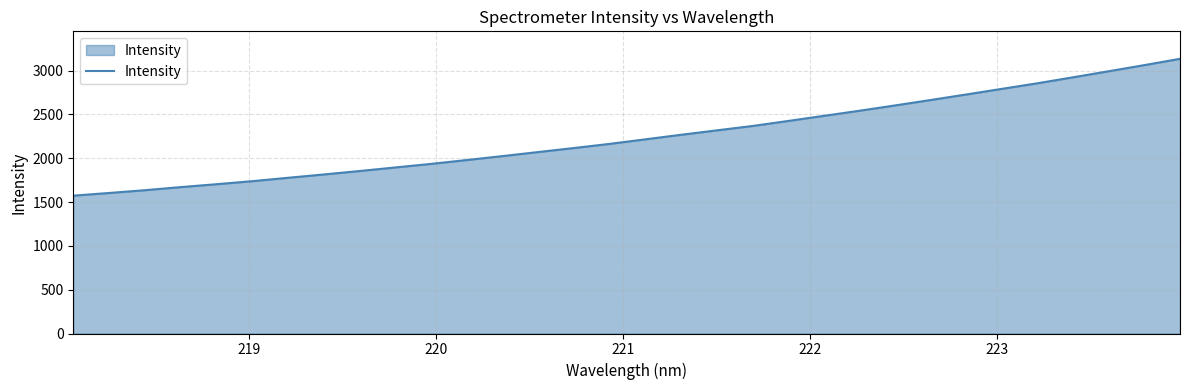

What is the smallest value displayed?

1572.2